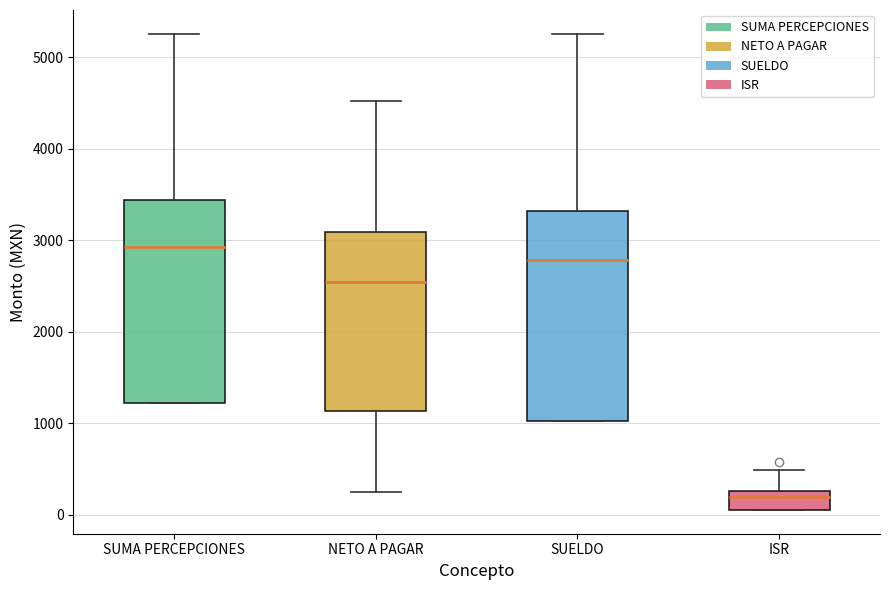

Reading left to right, read every box against the y-axis: the position of its median line, the range the box covers, and the ends of its whiskers. The values are not printed on the chart, so give them approximately, as read against the axis.

SUMA PERCEPCIONES: median 2900, box 1200 to 3400, whiskers 1200 to 5300
NETO A PAGAR: median 2500, box 1100 to 3100, whiskers 200 to 4500
SUELDO: median 2800, box 1000 to 3300, whiskers 1000 to 5300
ISR: median 200, box 100 to 300, whiskers 100 to 500